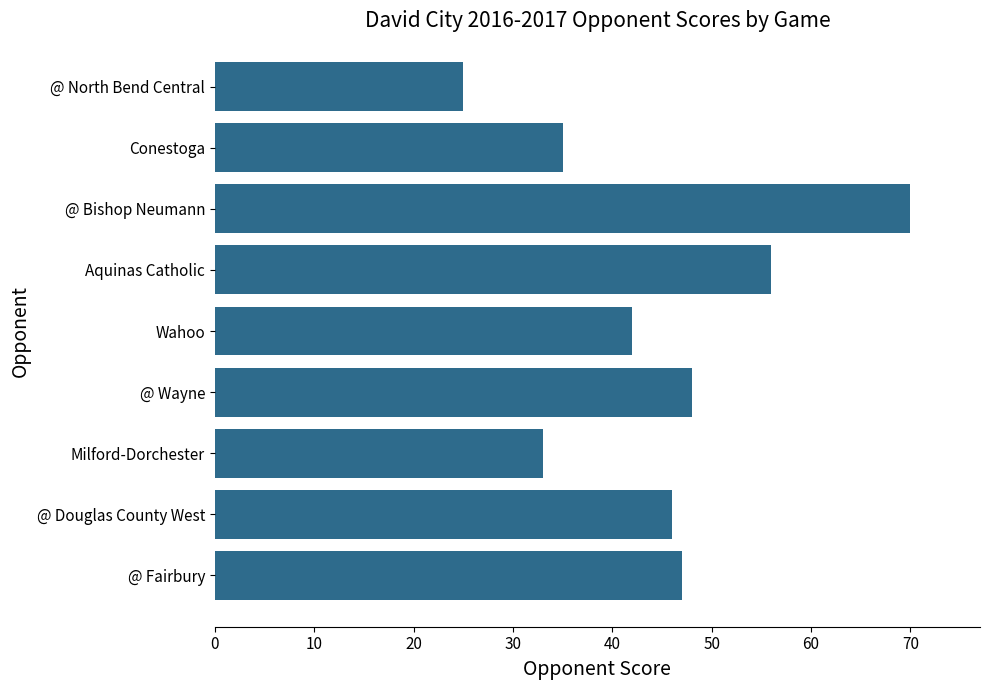

What is the change in value from @ Douglas County West to @ Bishop Neumann?

+24